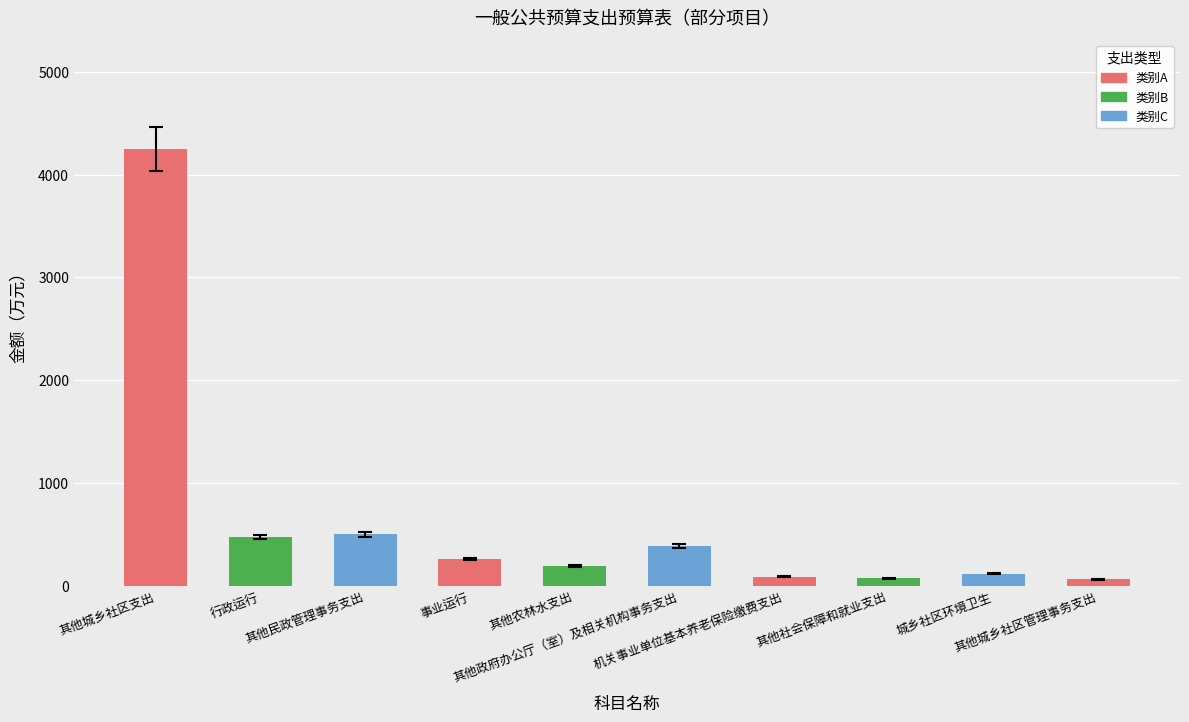

Which category has the highest value across all series?

其他城乡社区支出